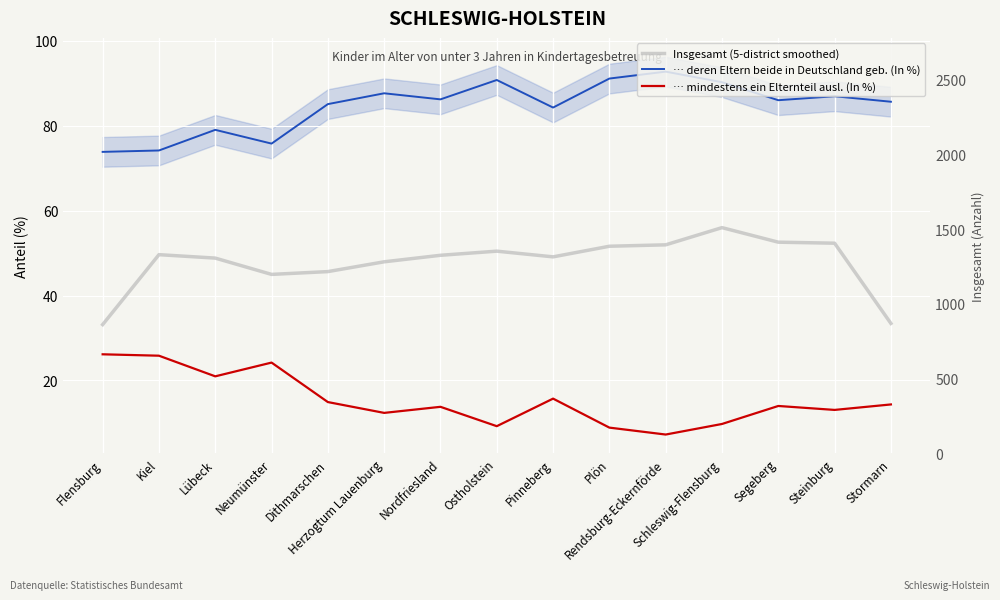

List the series in order of their overall mean, lowest first.

… mindestens ein Elternteil ausl. (In %), Insgesamt (5-district smoothed), … deren Eltern beide in Deutschland geb. (In %)